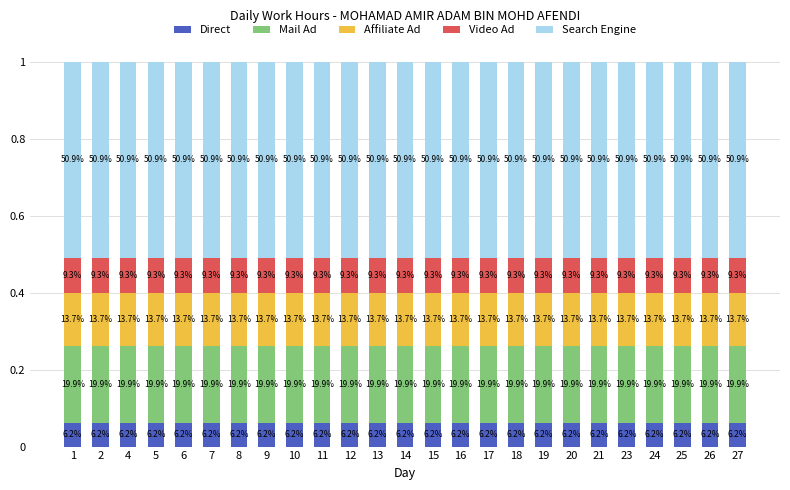

The value of Affiliate Ad at 14 is 0.1. True or false?

True